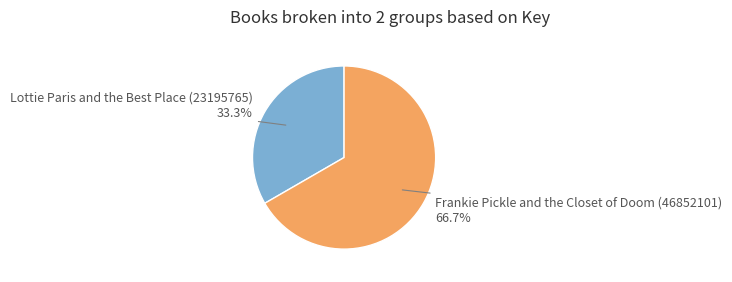

Rank the categories by value from lowest to highest.

Lottie Paris and the Best Place (23195765), Frankie Pickle and the Closet of Doom (46852101)